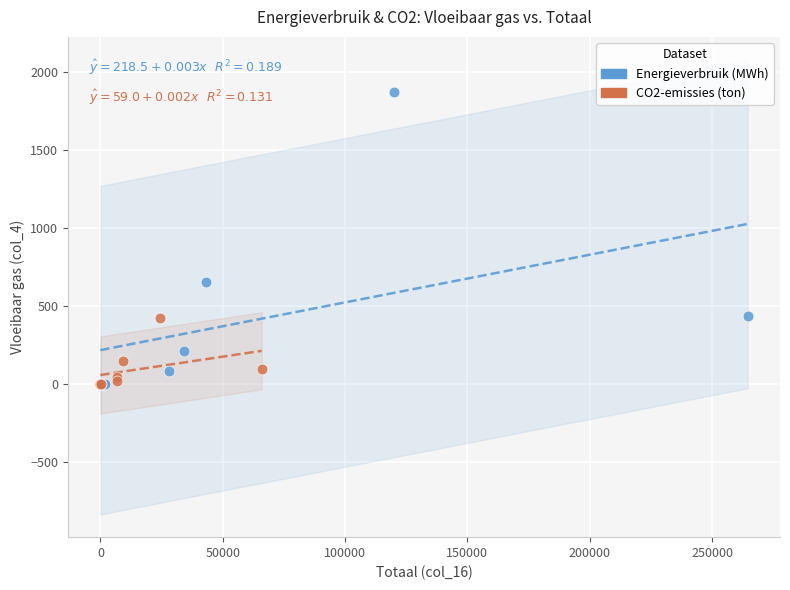

Which series has the widest spread of Y values?

Energieverbruik (MWh)